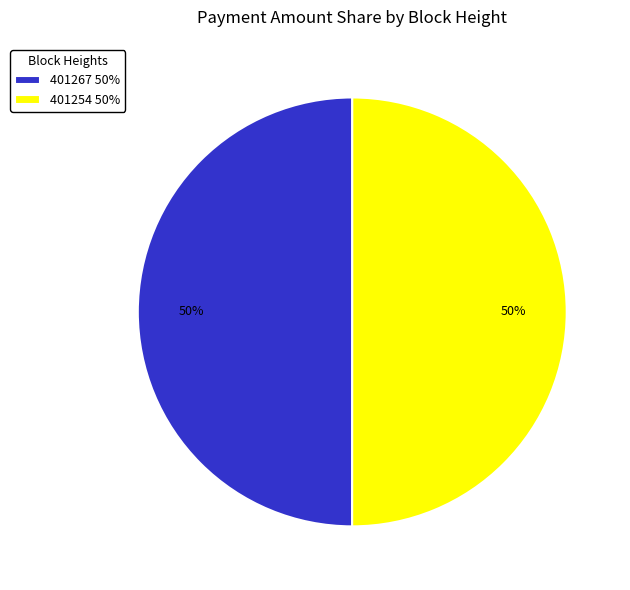

Combined, do 401254 50% and 401267 50% account for over 50%?

Yes